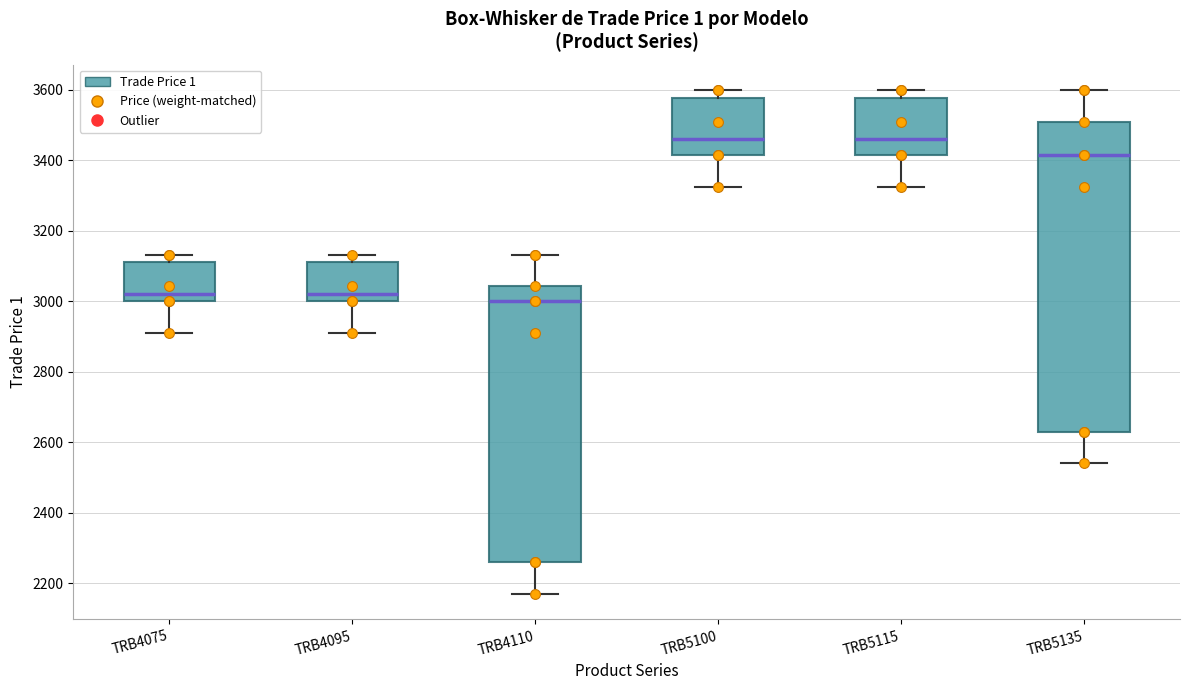

Which box has the lowest median line?

TRB4110